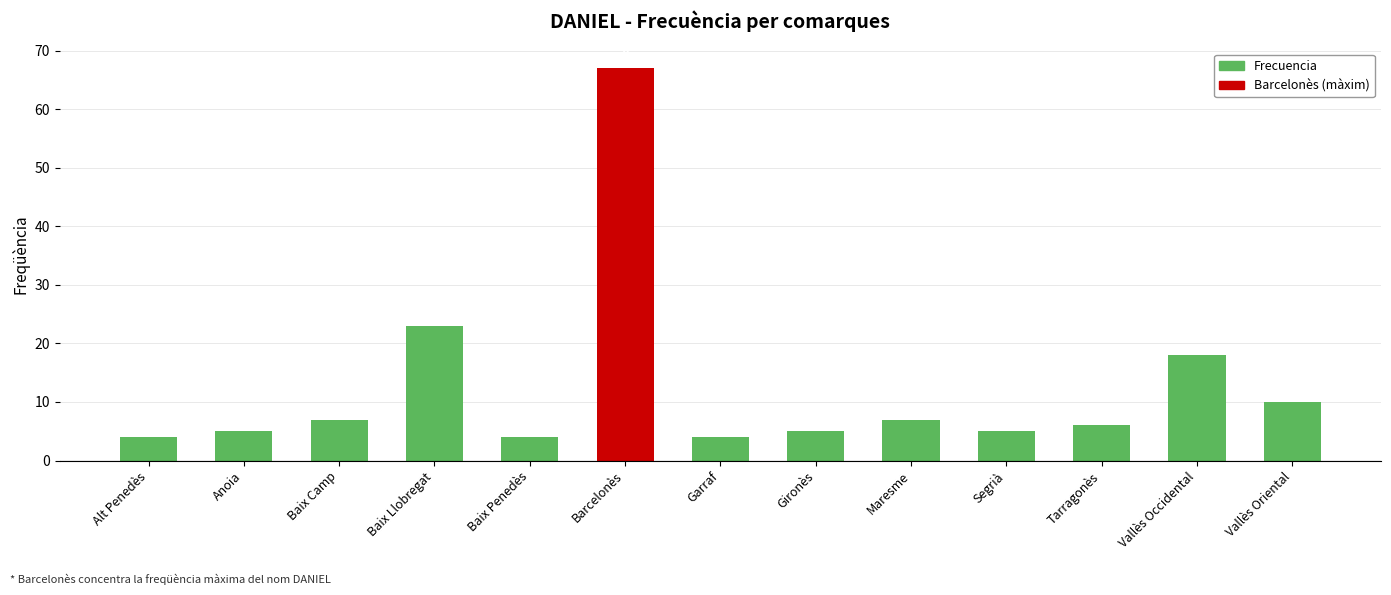

The value at Barcelonès is 67. True or false?

True